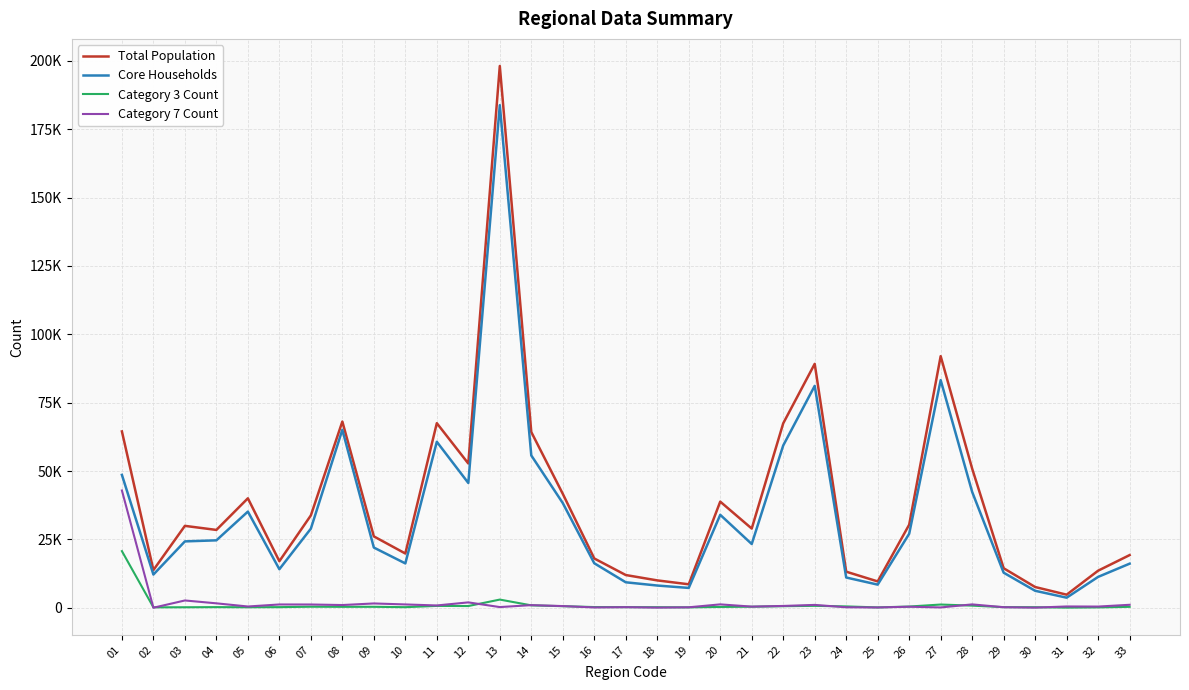

True or false: Total Population has more than 0 points higher than both neighbors.

True